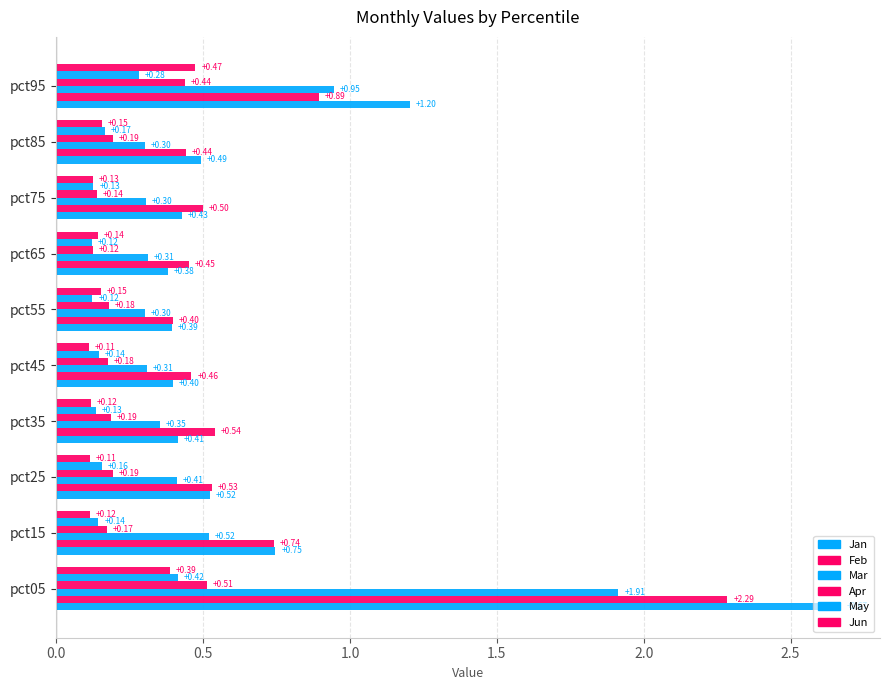

How many series are shown in this chart?

6